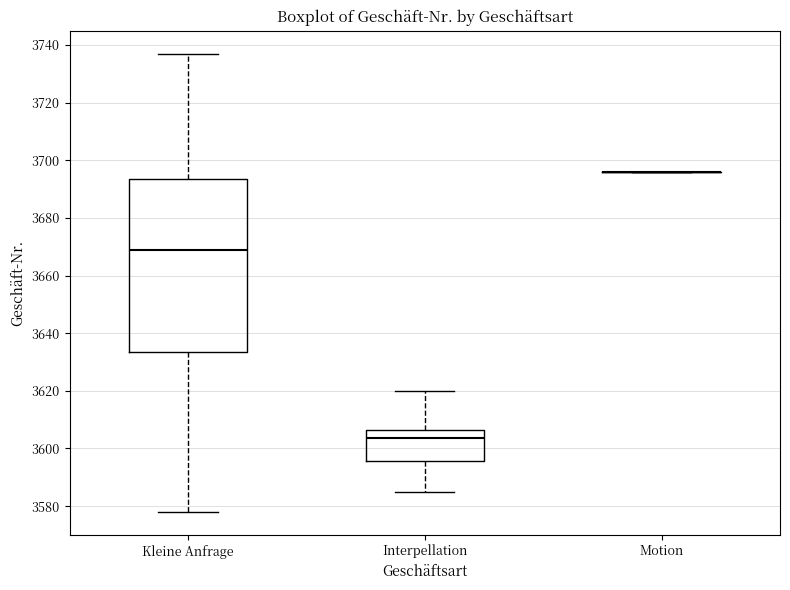

Where does the median line of the box for Interpellation sit on the y-axis? The values are not printed on the chart, so give them approximately, as read against the axis.

3604